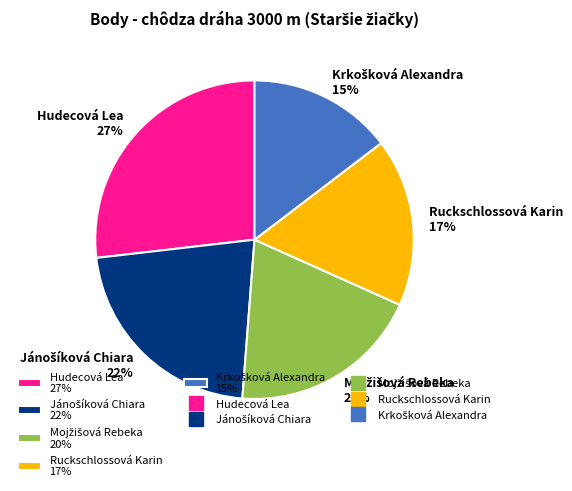

Does Hudecová Lea account for over 50% of the chart?

No